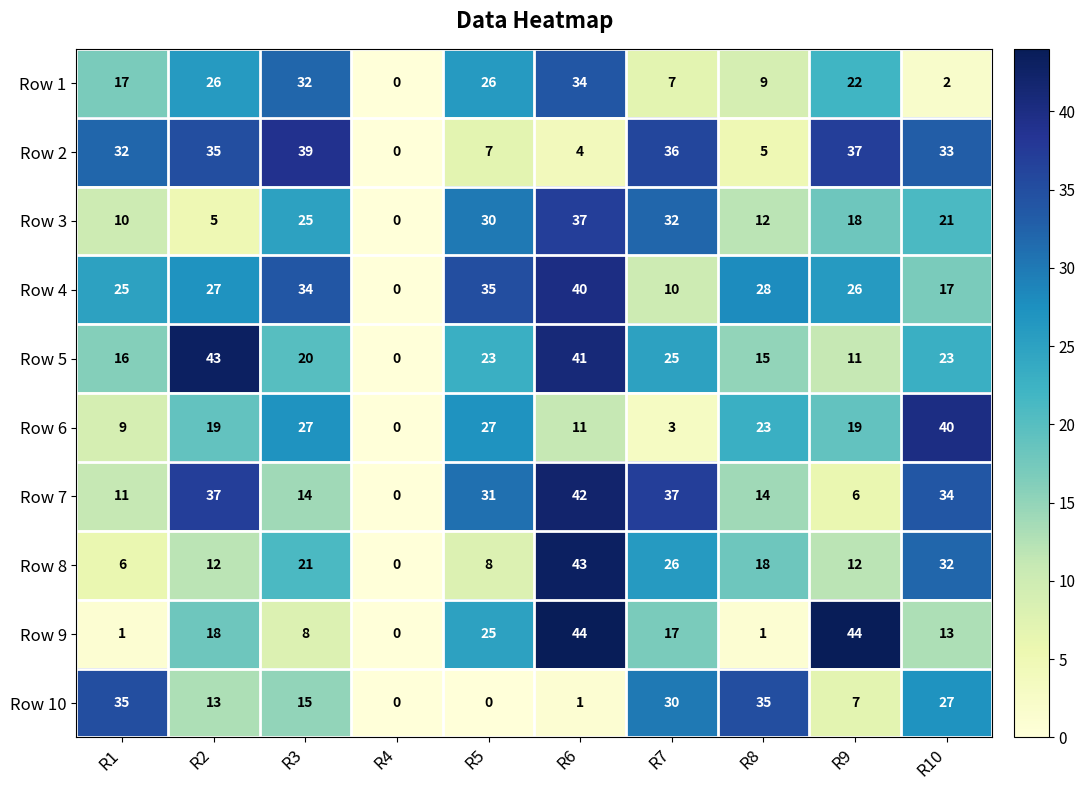

At which label does Row 5 reach its peak?

R2